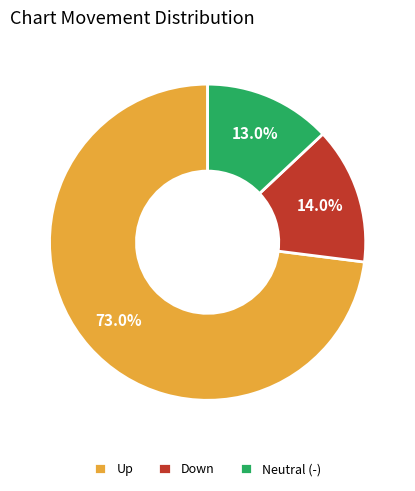

What is the largest slice in the pie chart?

Up